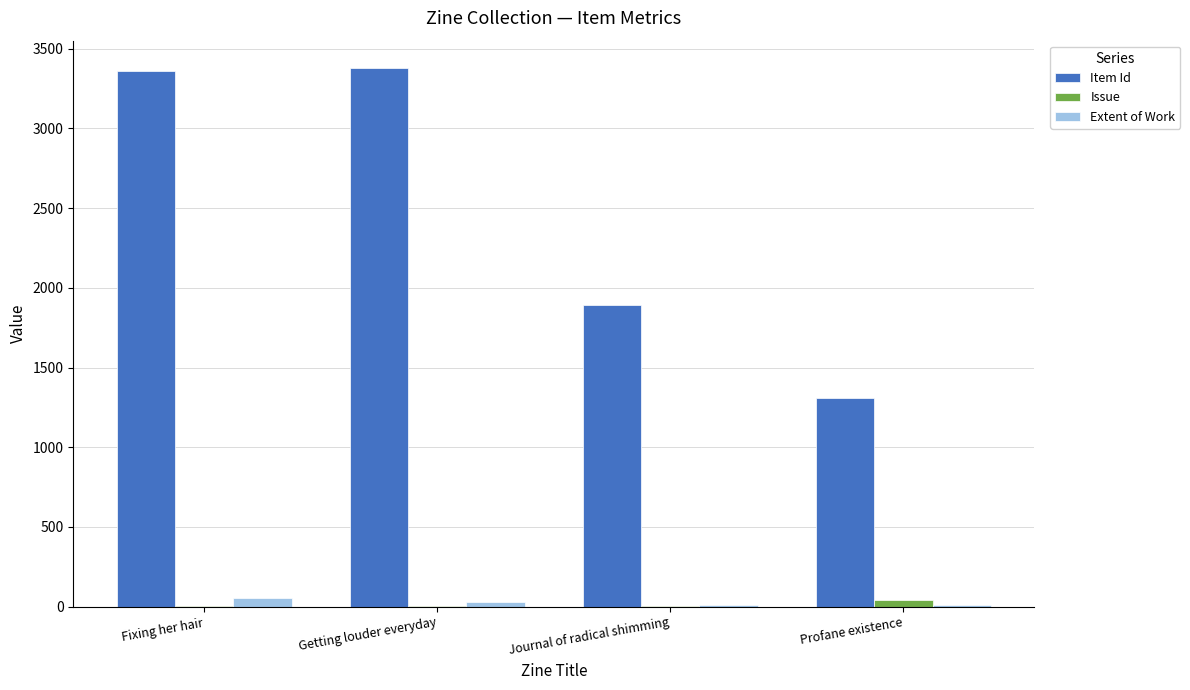

Which series has the largest range (max minus min)?

Item Id